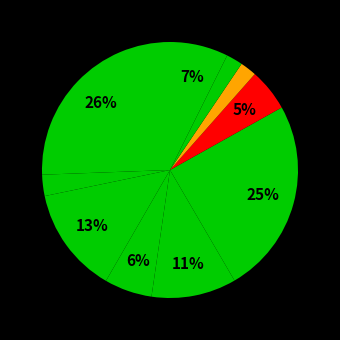

How many segments does this pie chart have?

10